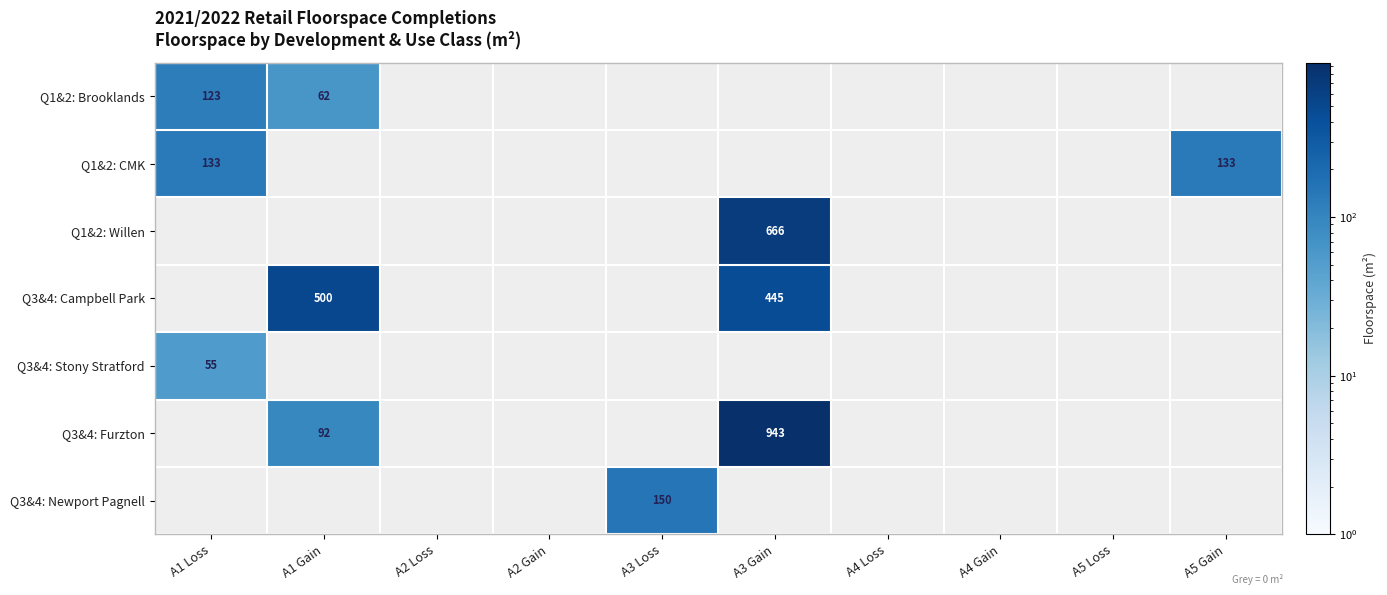

Which category has the lowest value in the Q3&4: Newport Pagnell series?

A1 Loss